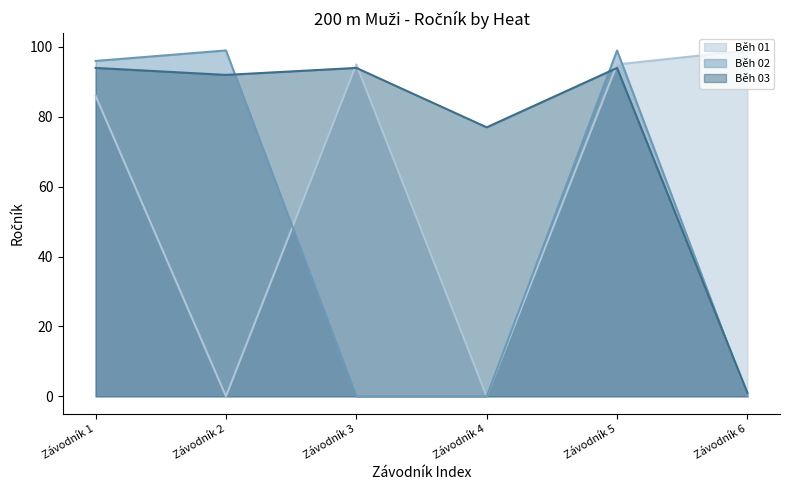

How many data points in Běh 01 are less than 95?

3